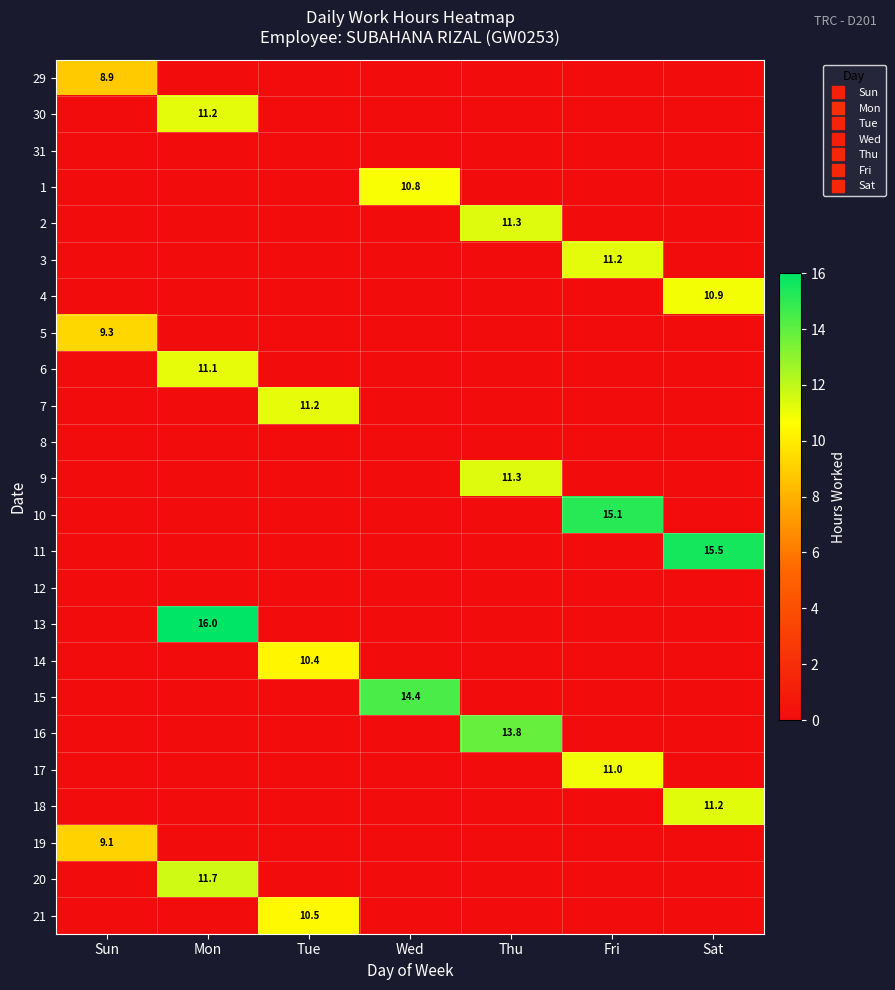

Rank the categories by 21 value from highest to lowest.

Tue, Sun, Mon, Wed, Thu, Fri, Sat